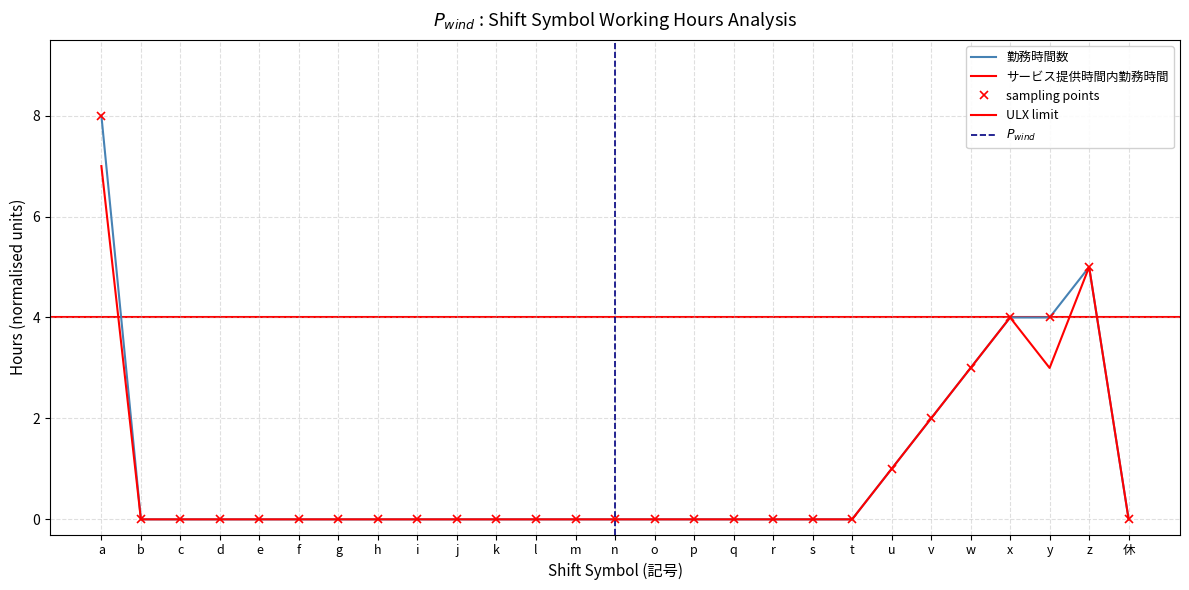

How many series are shown in this chart?

2